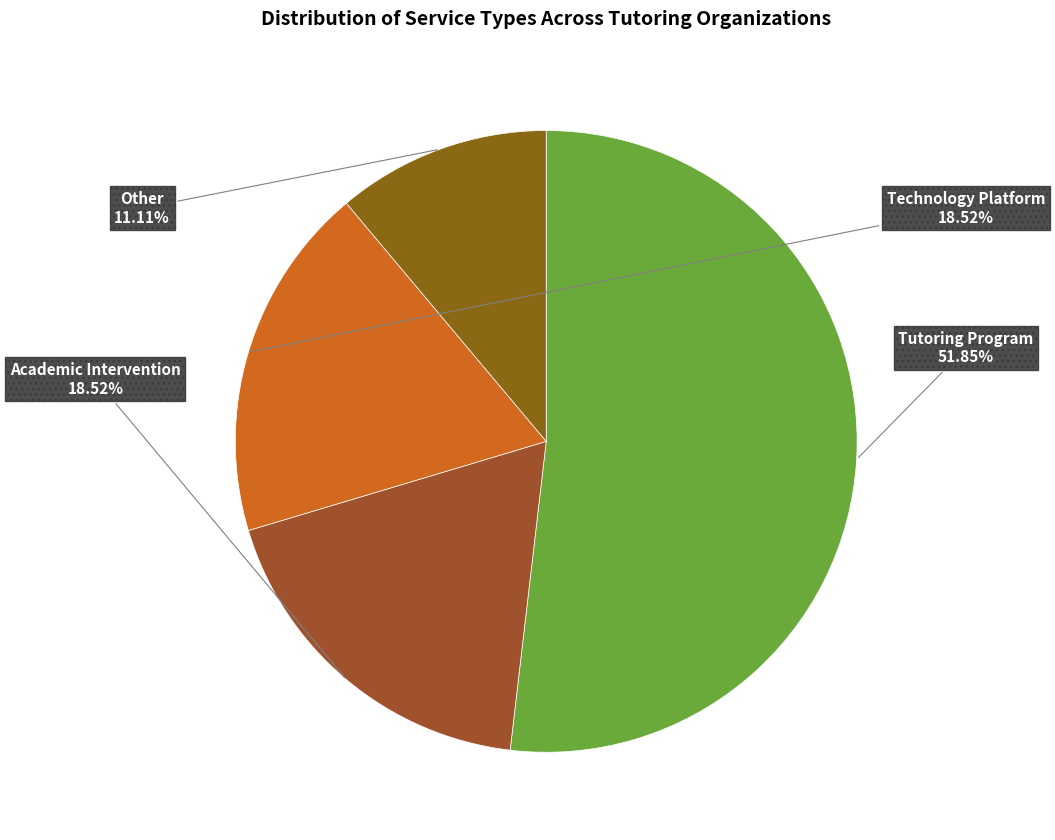

Count the number of slices in the pie.

4